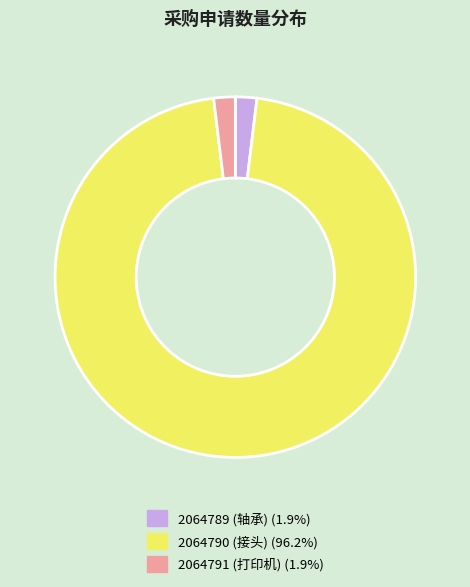

Which slice is the largest?

2064790 (接头)